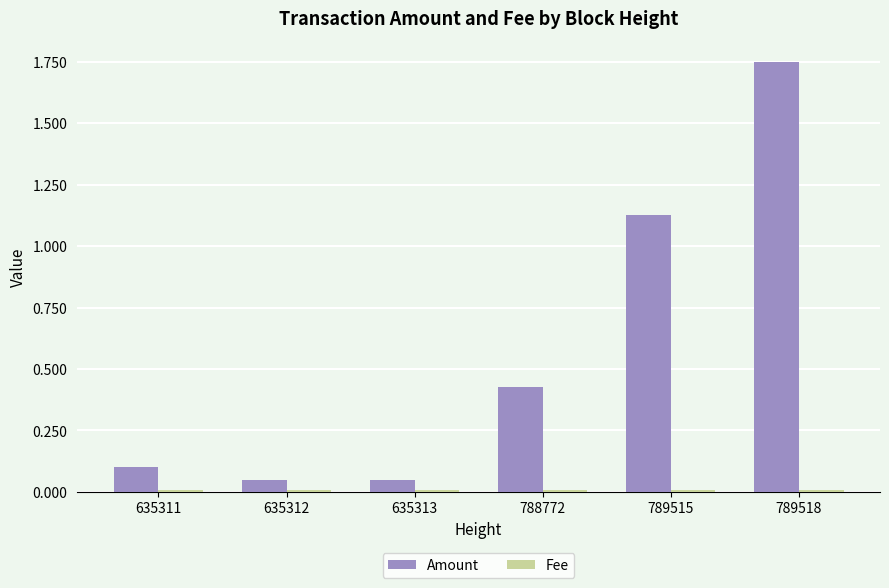

How many bars are there in each group?

2